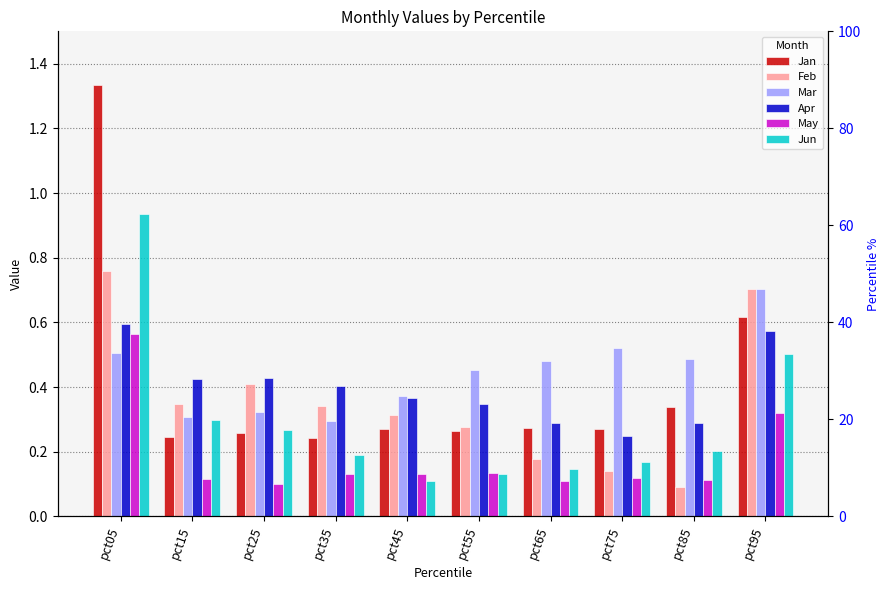

How many categories are shown in the chart?

10